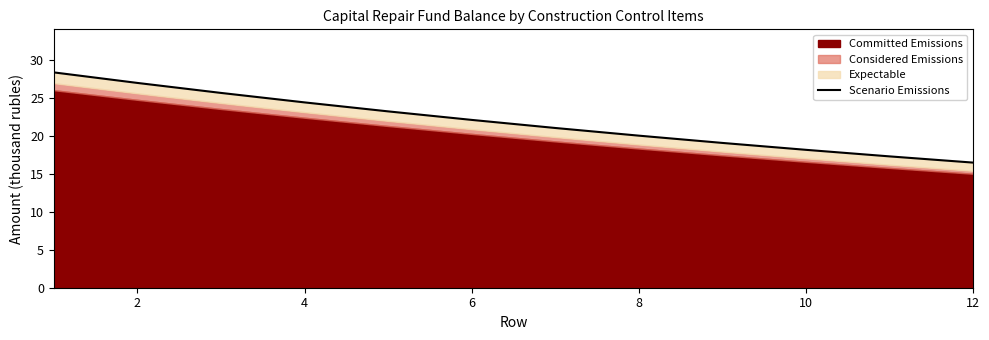

What is the smallest value displayed?

16.5